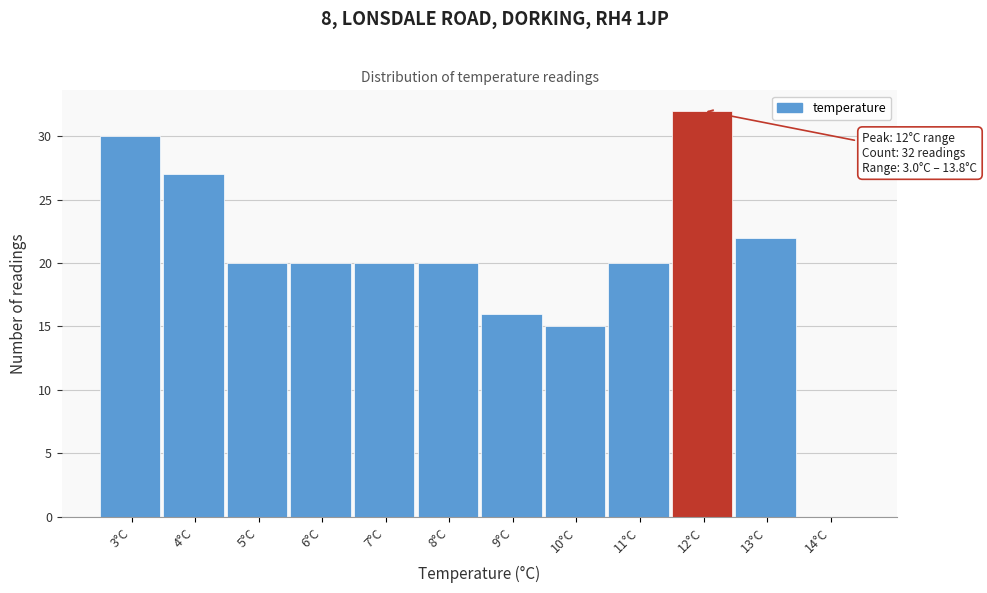

Reading right to left, extract all data points from this chart.

14°C=0	13°C=22	12°C=32	11°C=20	10°C=15	9°C=16	8°C=20	7°C=20	6°C=20	5°C=20	4°C=27	3°C=30